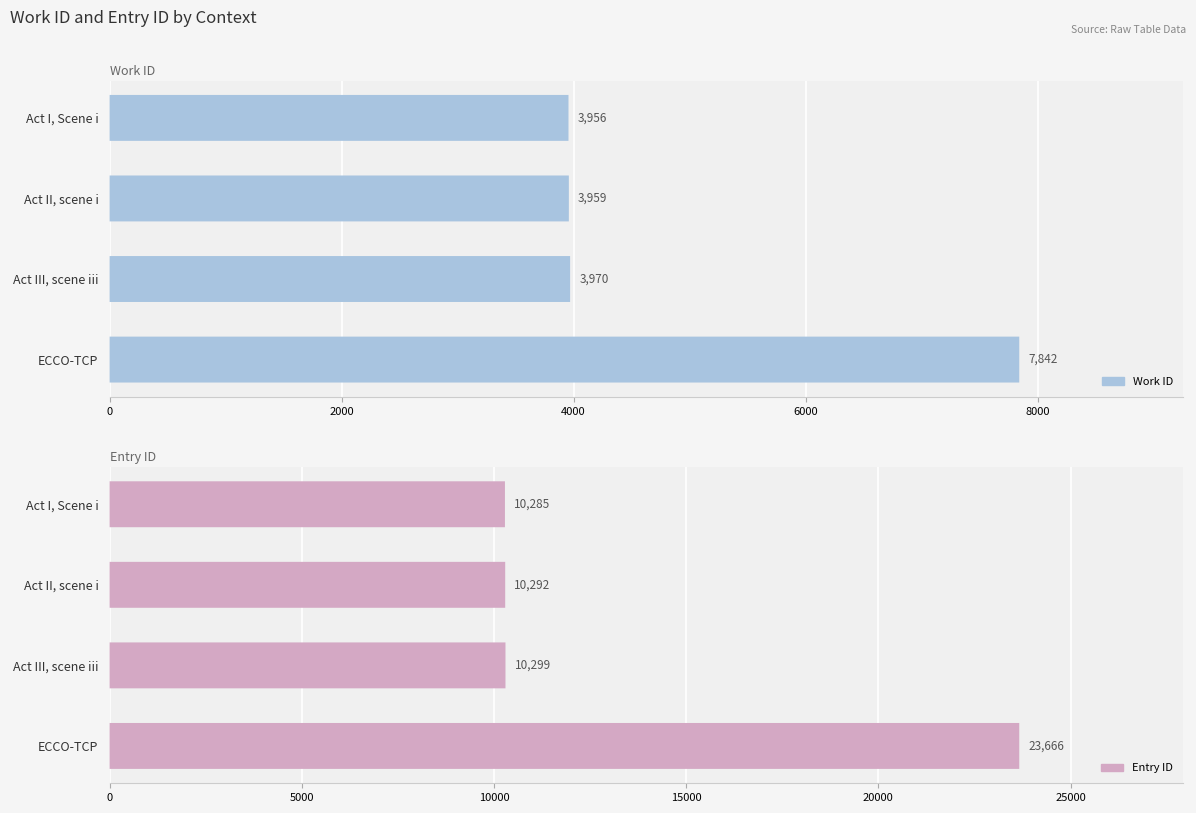

What is the difference between the maximum and minimum values in the work_id series?

3886